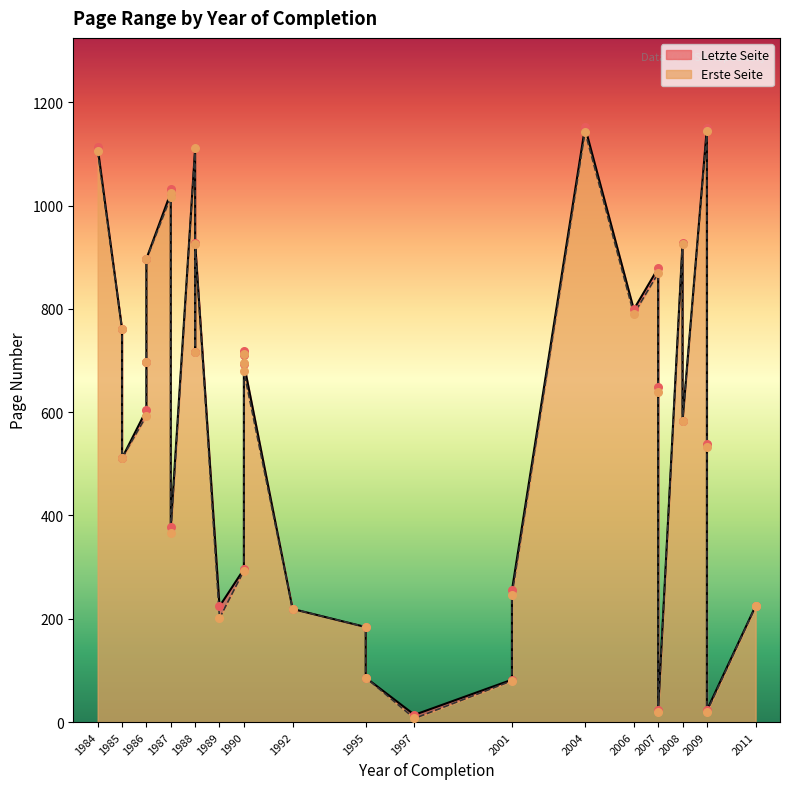

Which series has the largest Y range (max minus min)?

Erste Seite